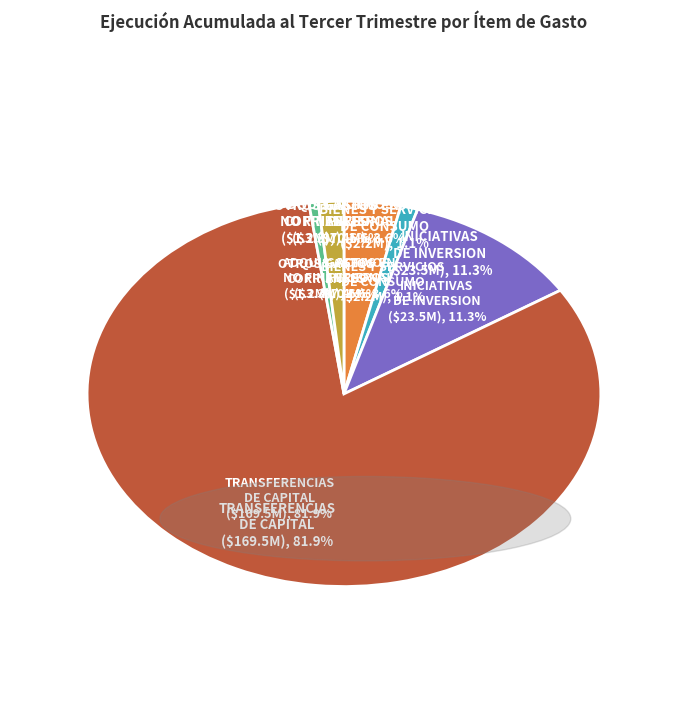

Which slice is the largest?

TRANSFERENCIAS DE CAPITAL